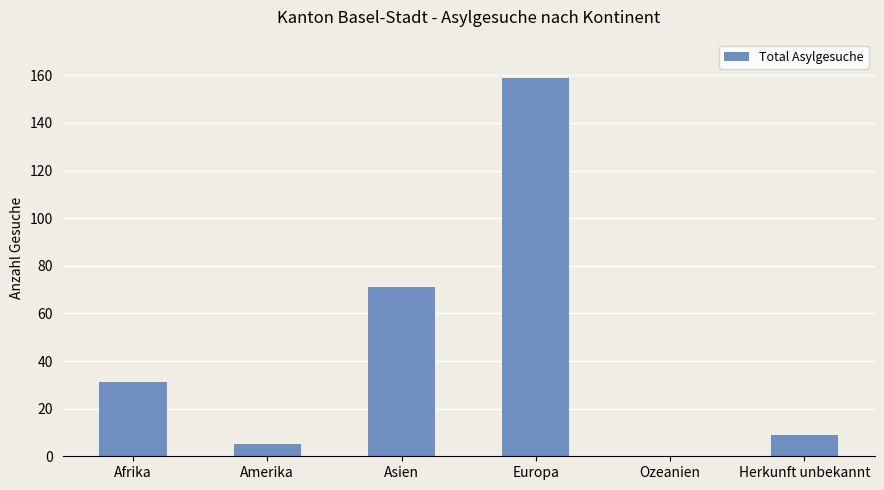

Between Europa and Ozeanien, which is larger?

Europa